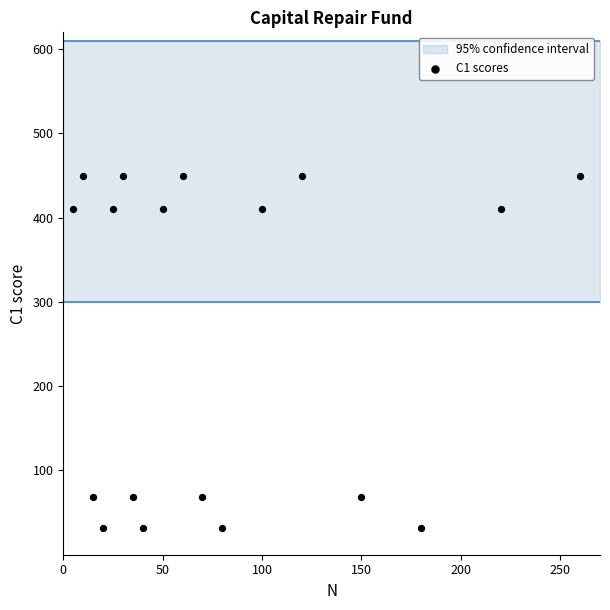

What is the range of X values (max minus min)?

255.0